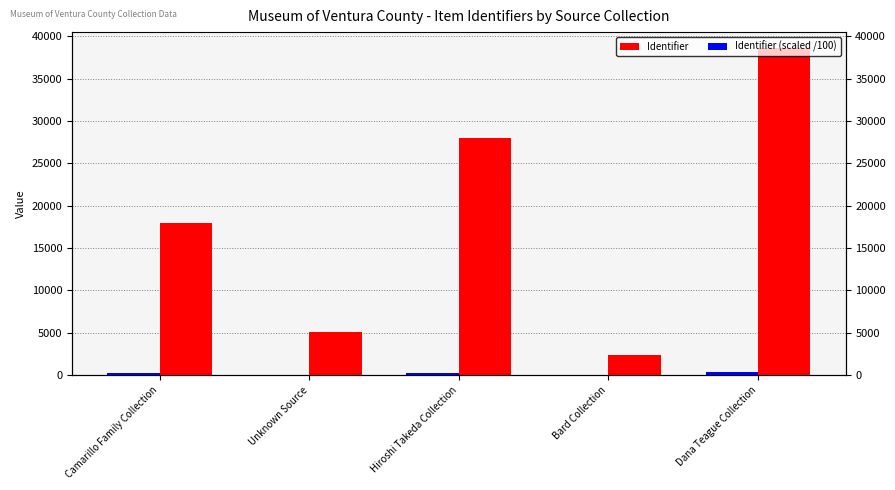

Are the bars grouped side by side (vs. stacked)?

Yes